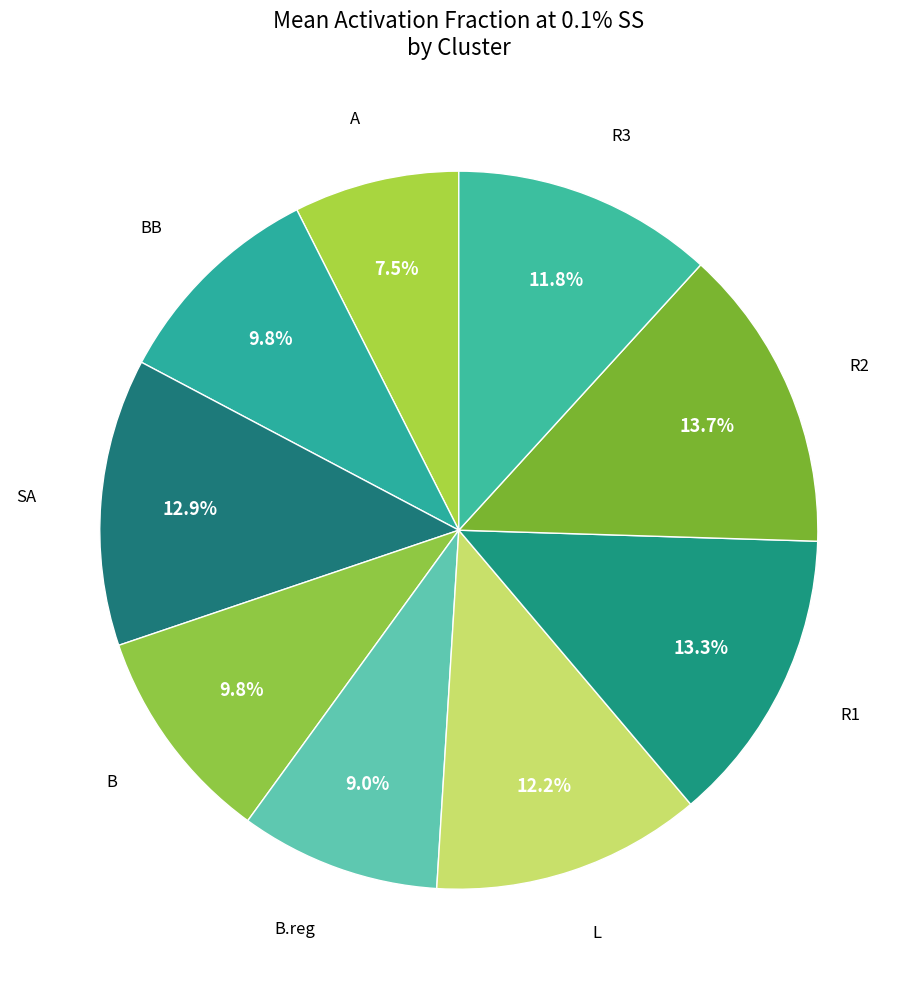

How many slices are in this pie chart?

9